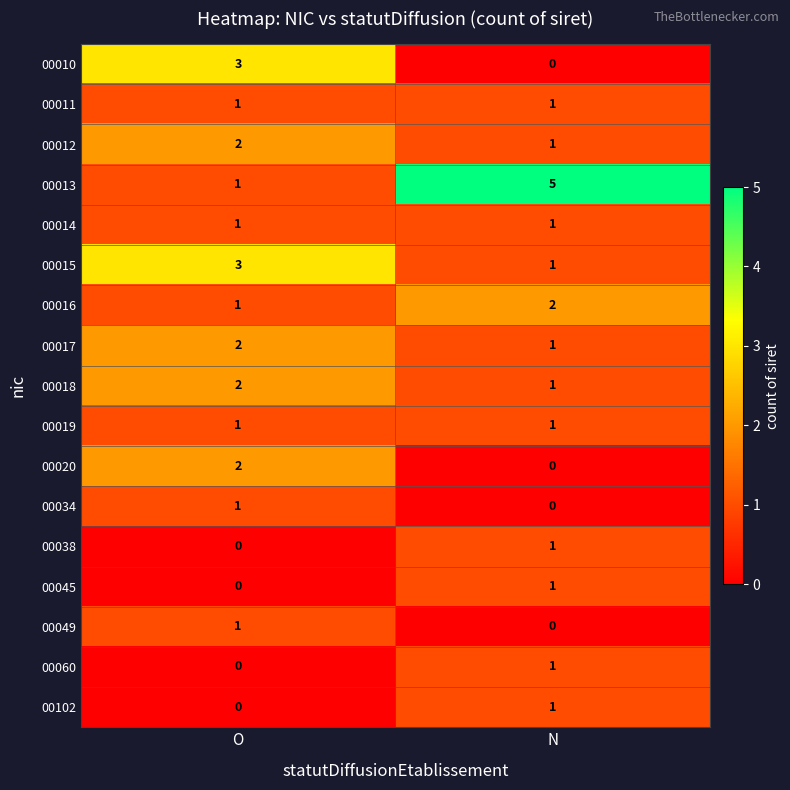

What is the spread (max minus min) of values at O?

3